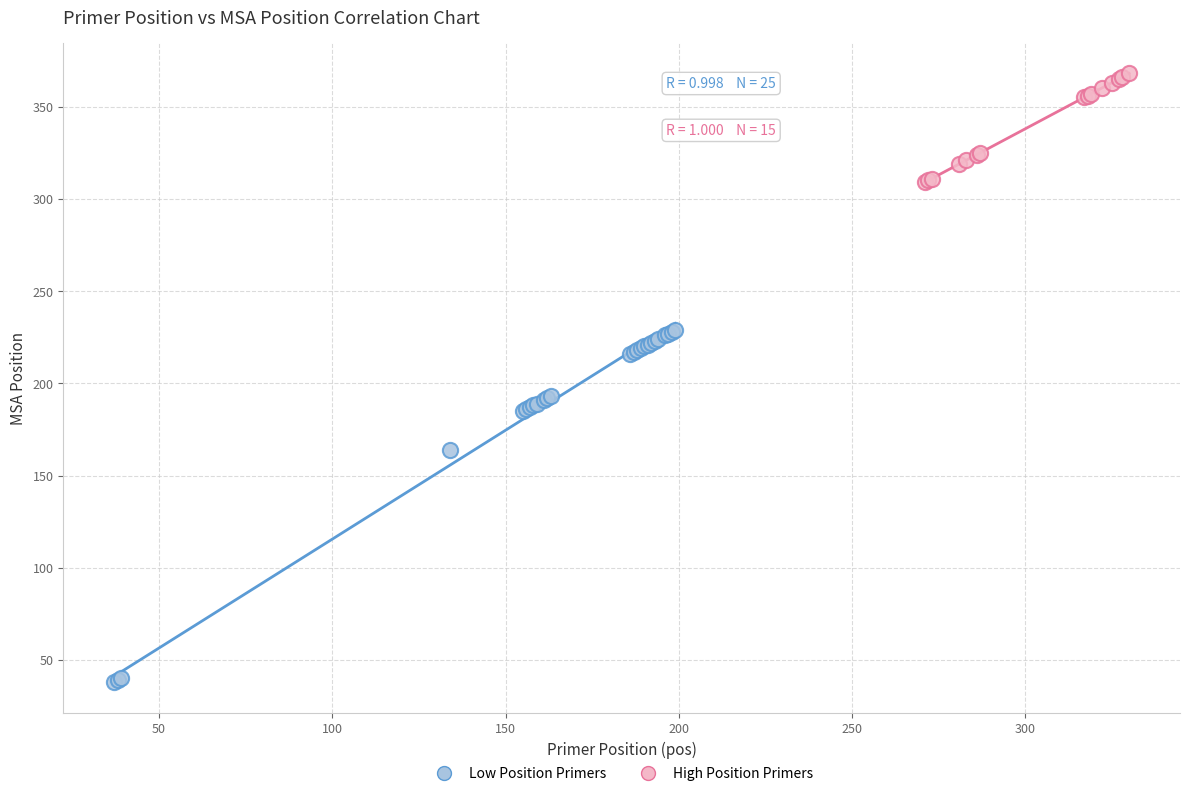

Which series contains the highest Y value?

High Position Primers